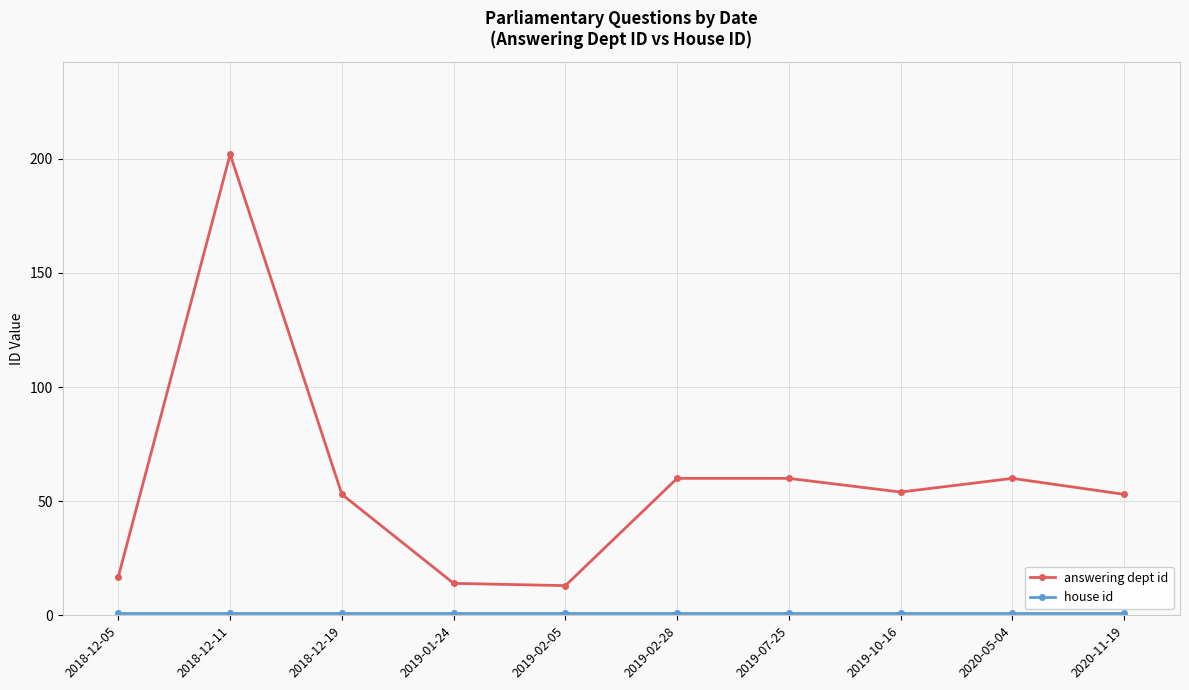

Is it true that answering dept id equals 17 at 2018-12-19?

False